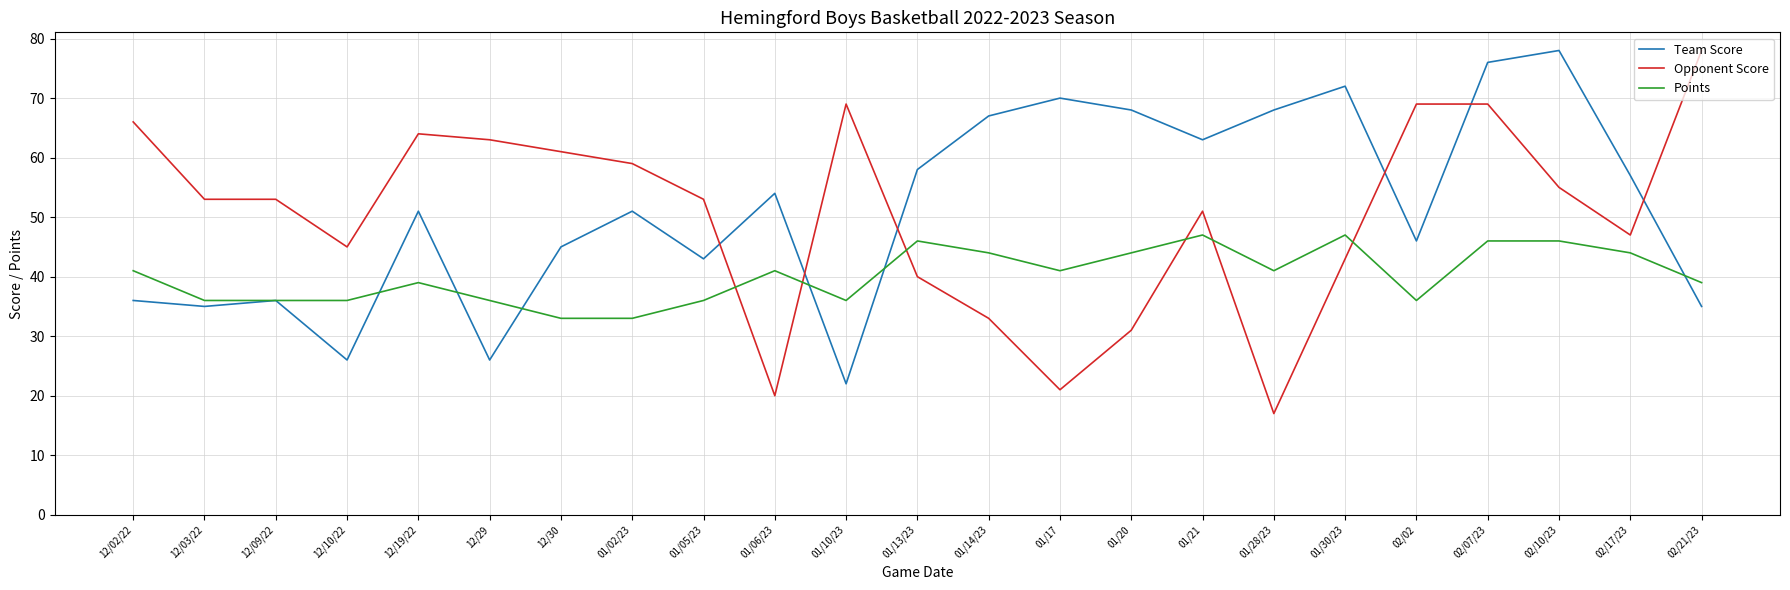

After their last crossing, which series has the higher values: Team Score or Points?

Points